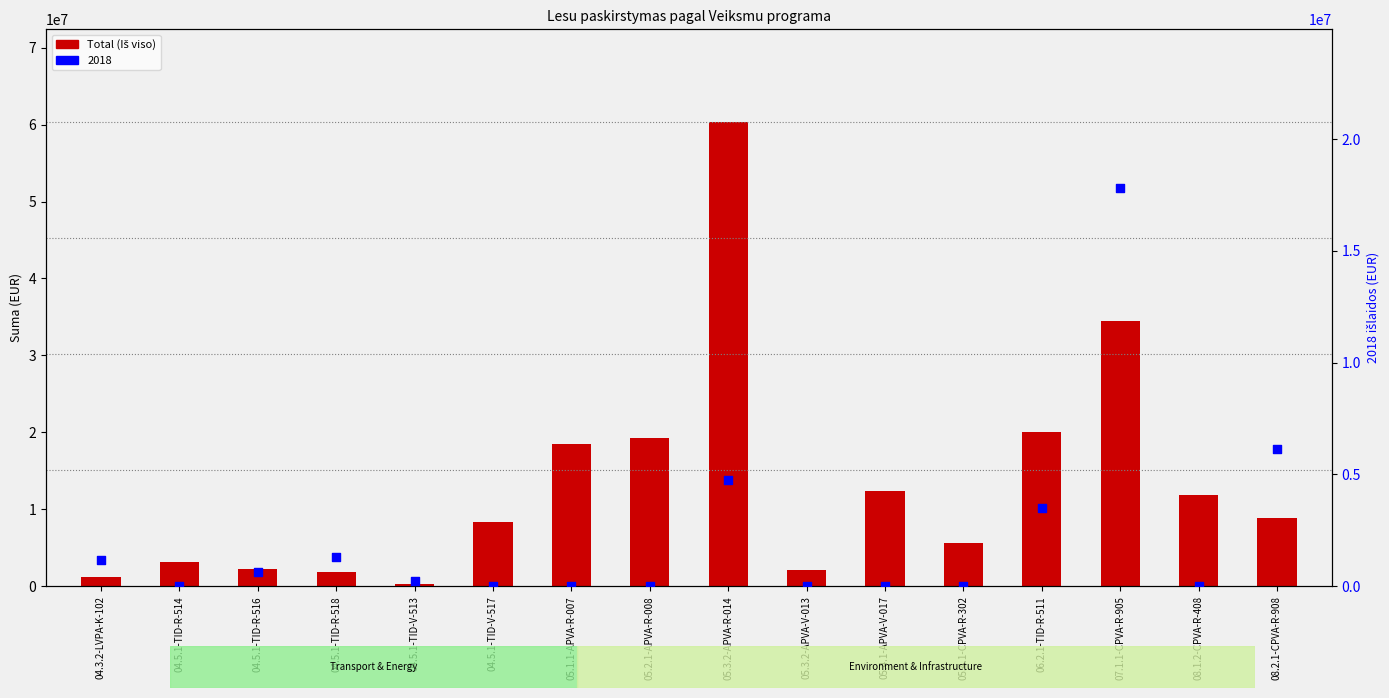

Between 05.4.1-APVA-V-017 and 05.2.1-APVA-R-008, which is larger?

05.2.1-APVA-R-008